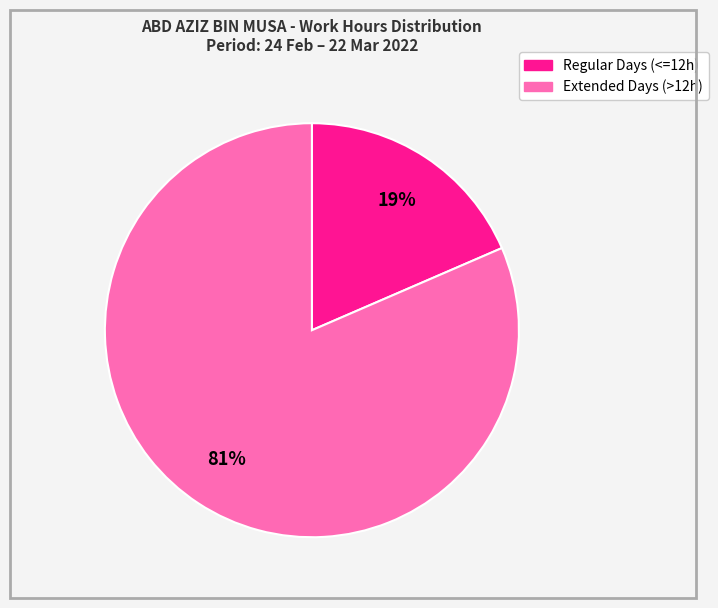

Count the number of slices in the pie.

2